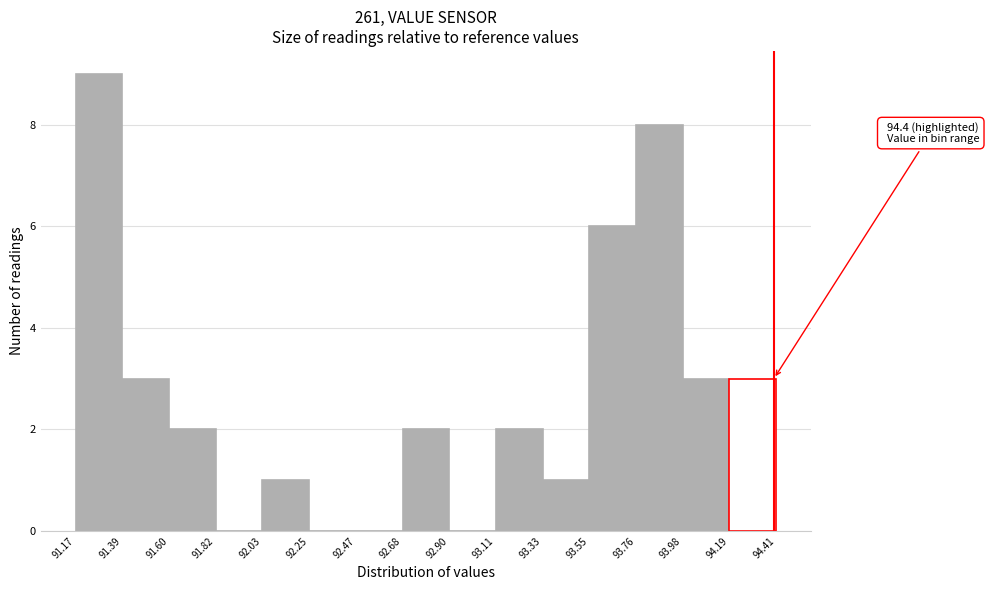

Over which range of the x-axis is the bar tallest?

91.17 to 91.39